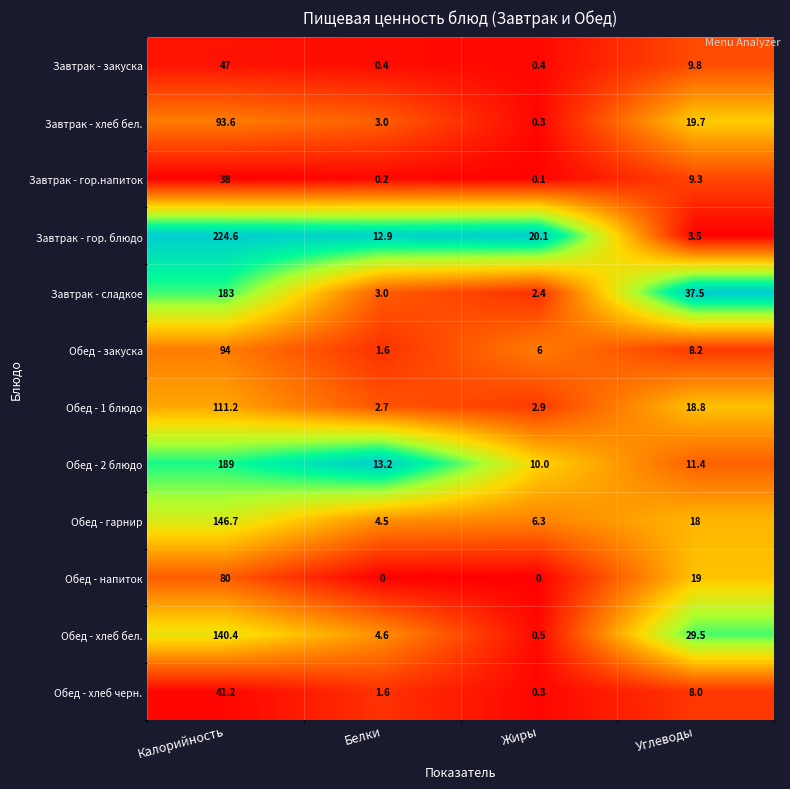

At how many categories does at least one series exceed 0?

4